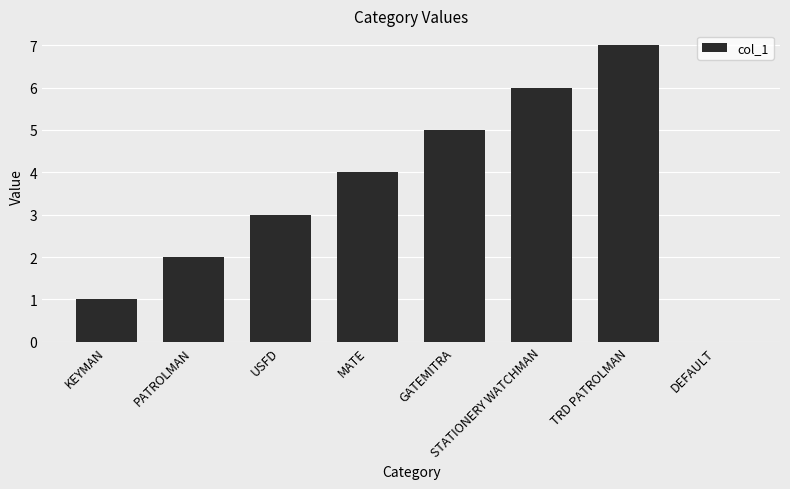

True or false: the data shows 11 at TRD PATROLMAN.

False